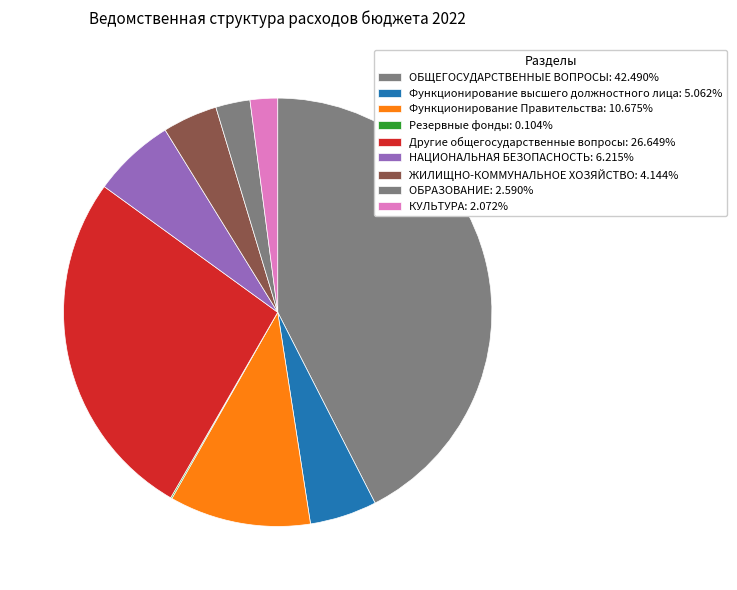

Which slice is the largest?

ОБЩЕГОСУДАРСТВЕННЫЕ ВОПРОСЫ